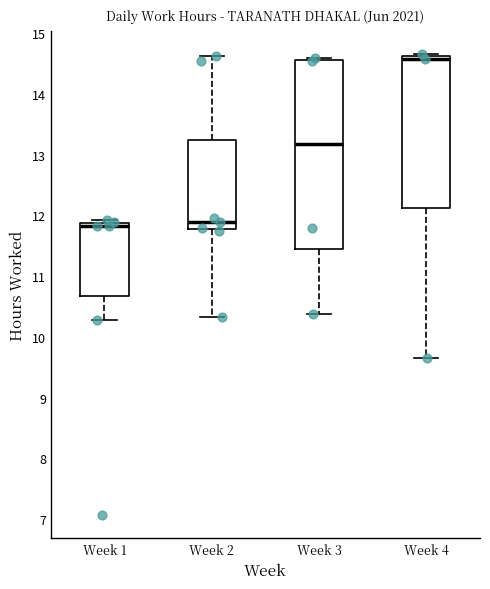

Which box's median line is the highest?

Week 4